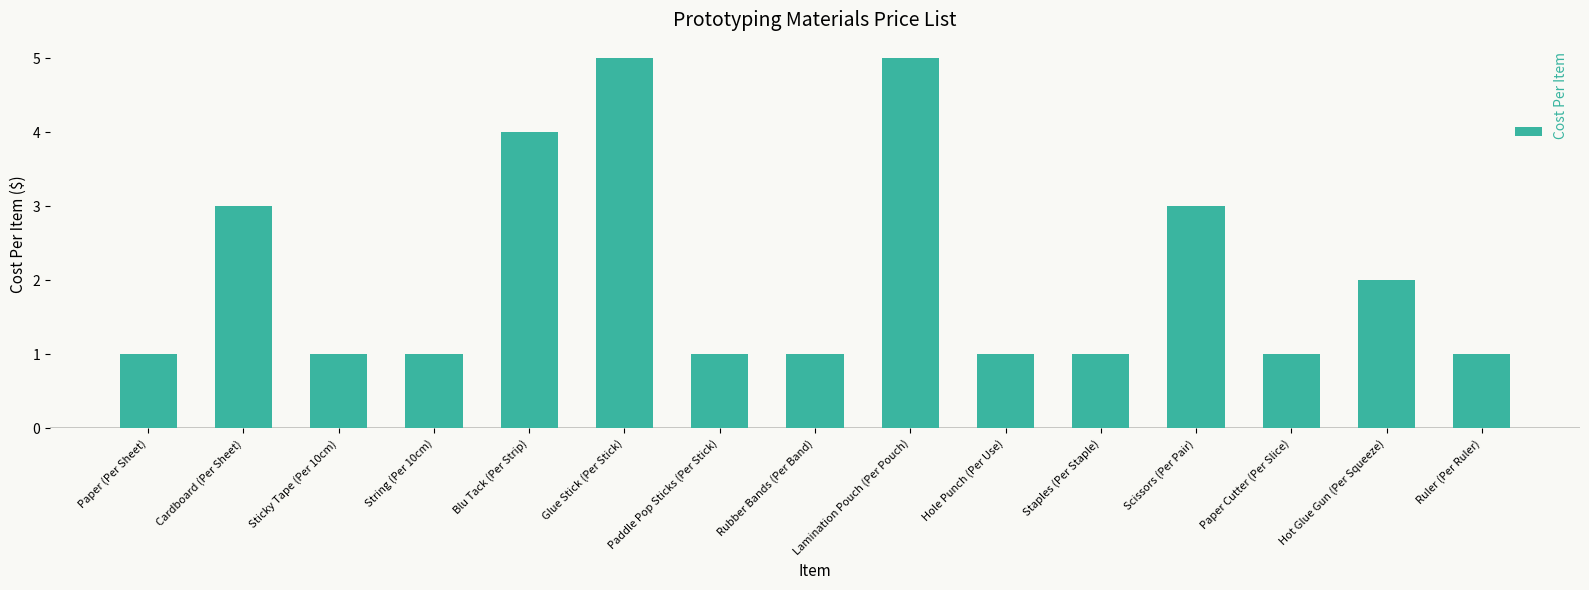

Is it true that the value at Paddle Pop Sticks (Per Stick) is 1?

True